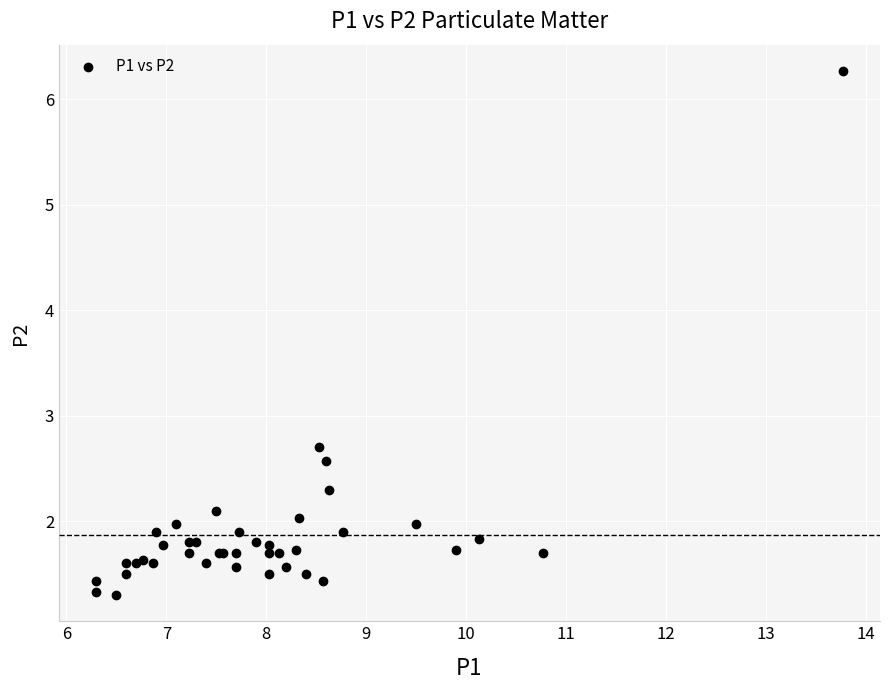

What Y value in the scatter plot is closest to 3?

2.7